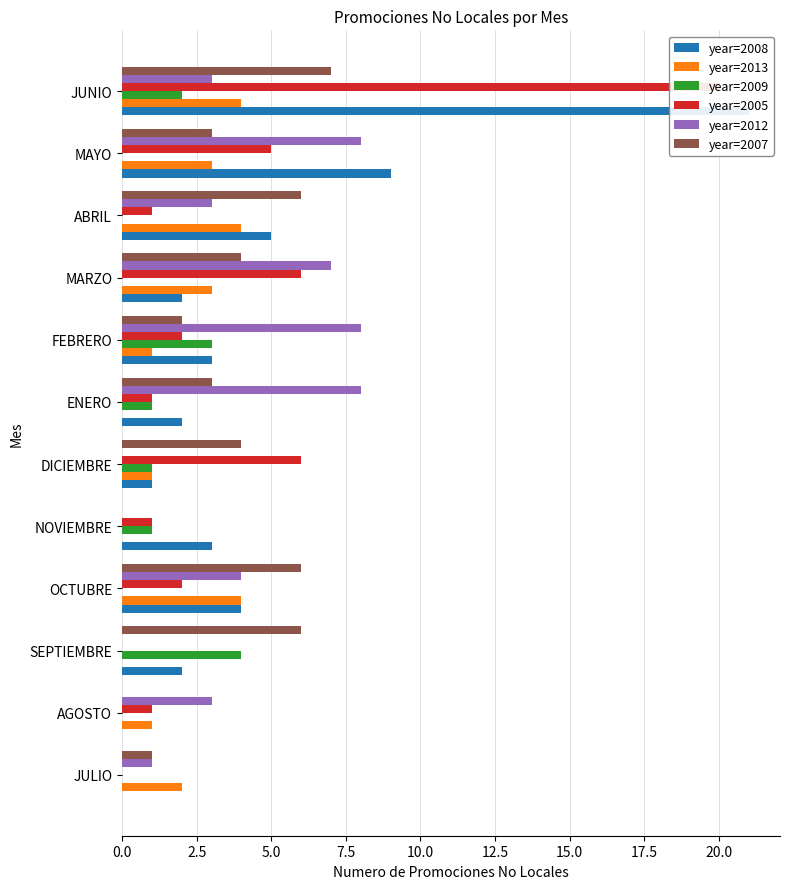

How many data points does each series have?

12